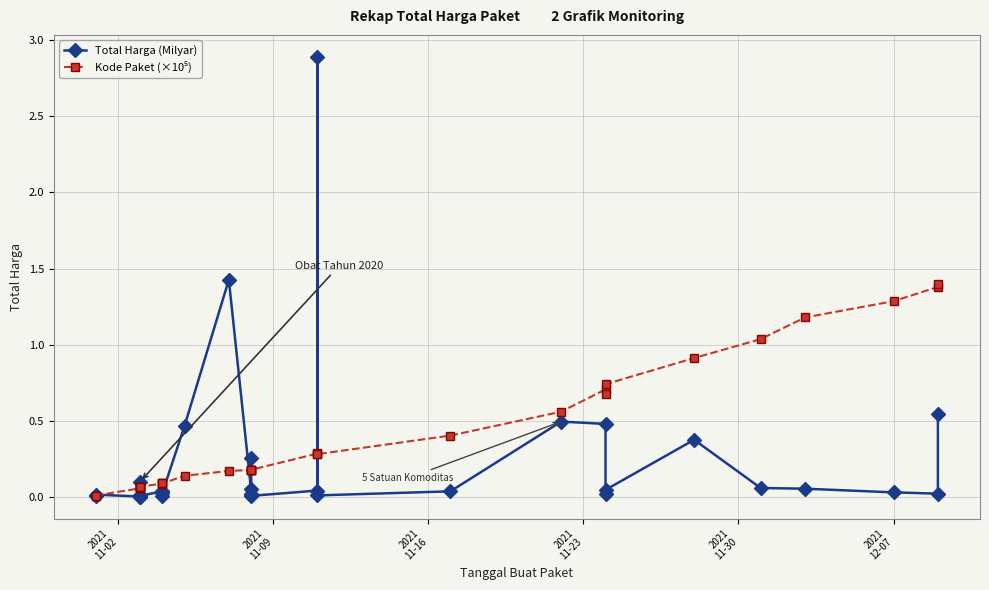

In Total Harga (Milyar), how many points are higher than both neighbors (excluding endpoints)?

10